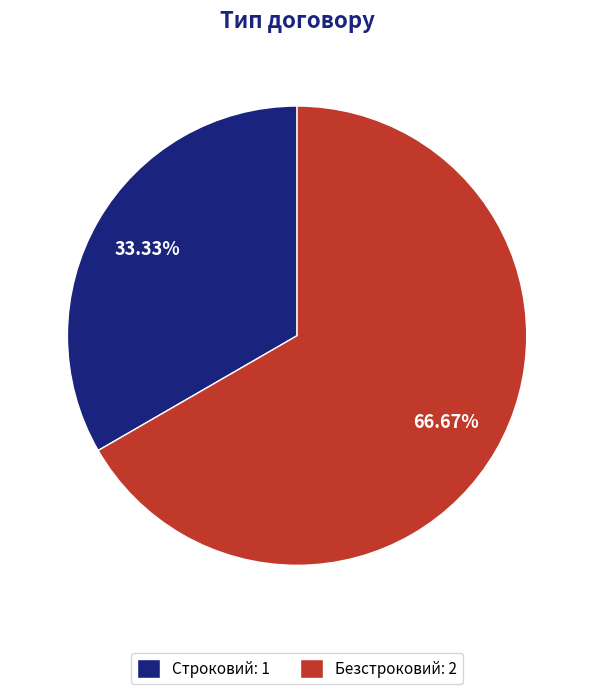

Which slice is the largest?

Безстроковий